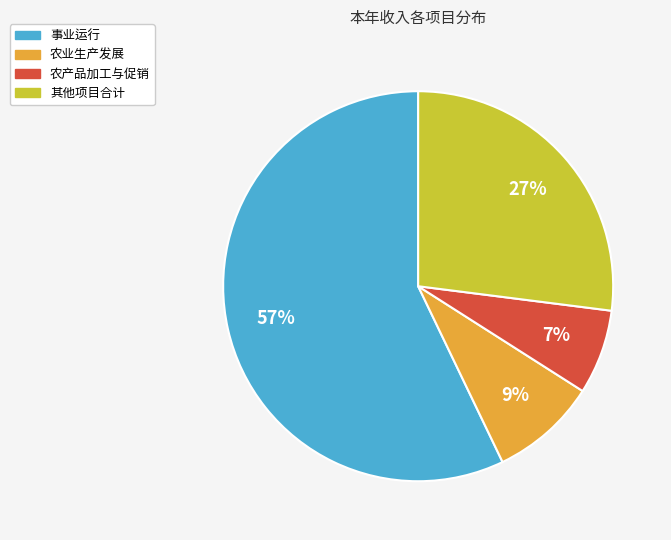

To the nearest percent, what is the average slice percentage?

25%